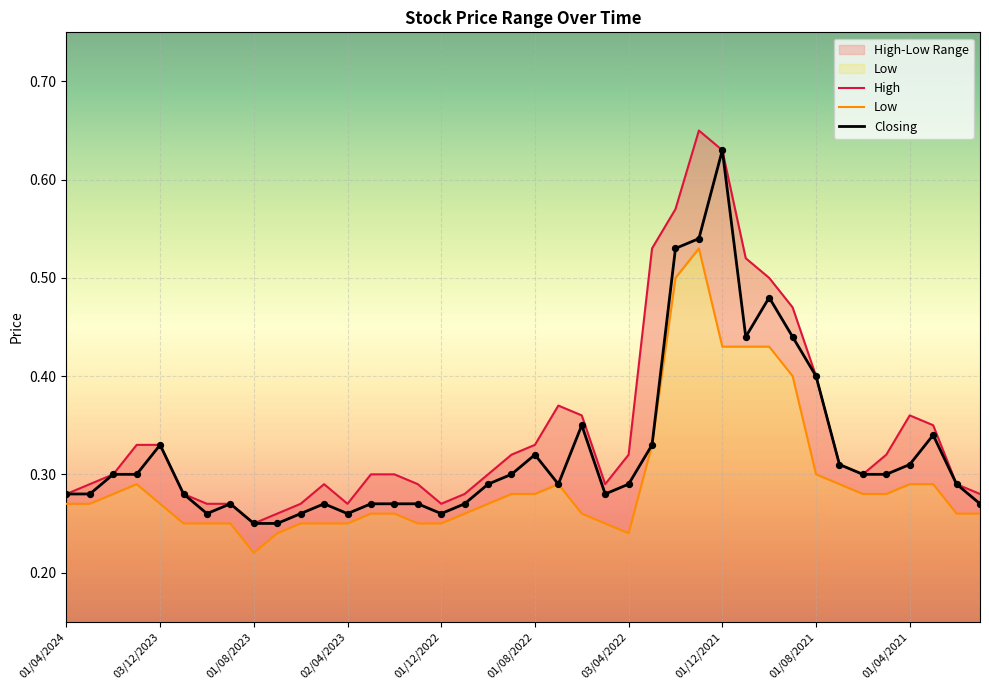

Which series has the largest total across all categories?

High